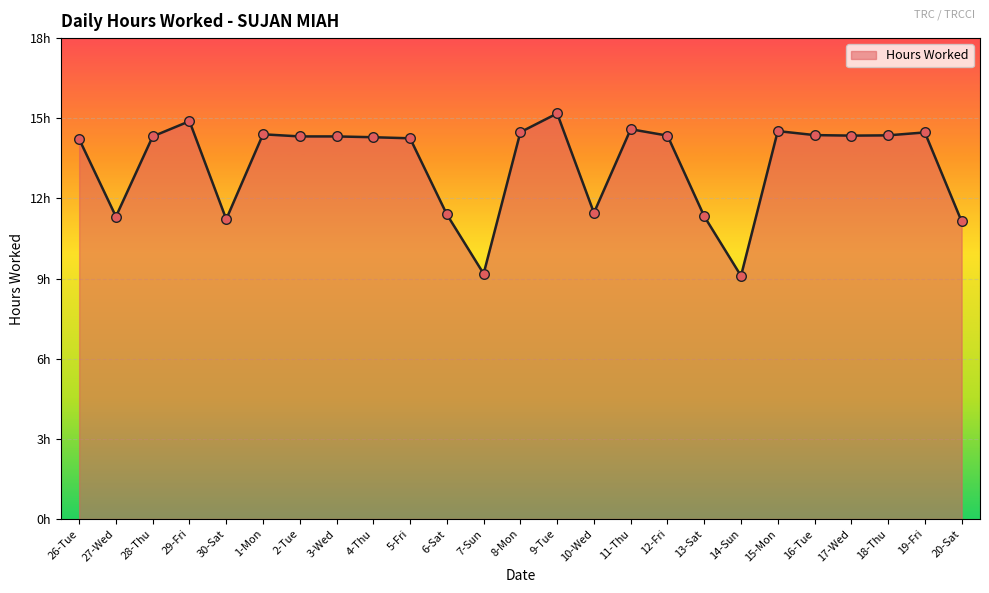

What is the ratio of the value at 3-Wed to the value at 16-Tue?

1.0